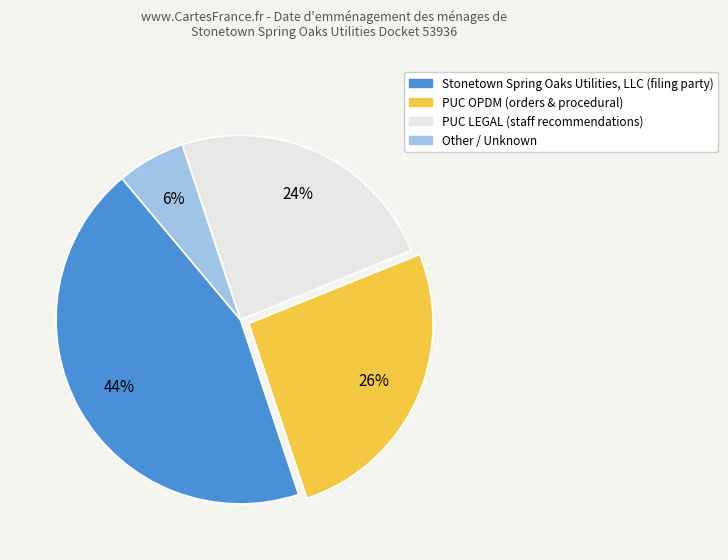

To the nearest percent, what is the combined percentage of Other and PUC LEGAL?

30%